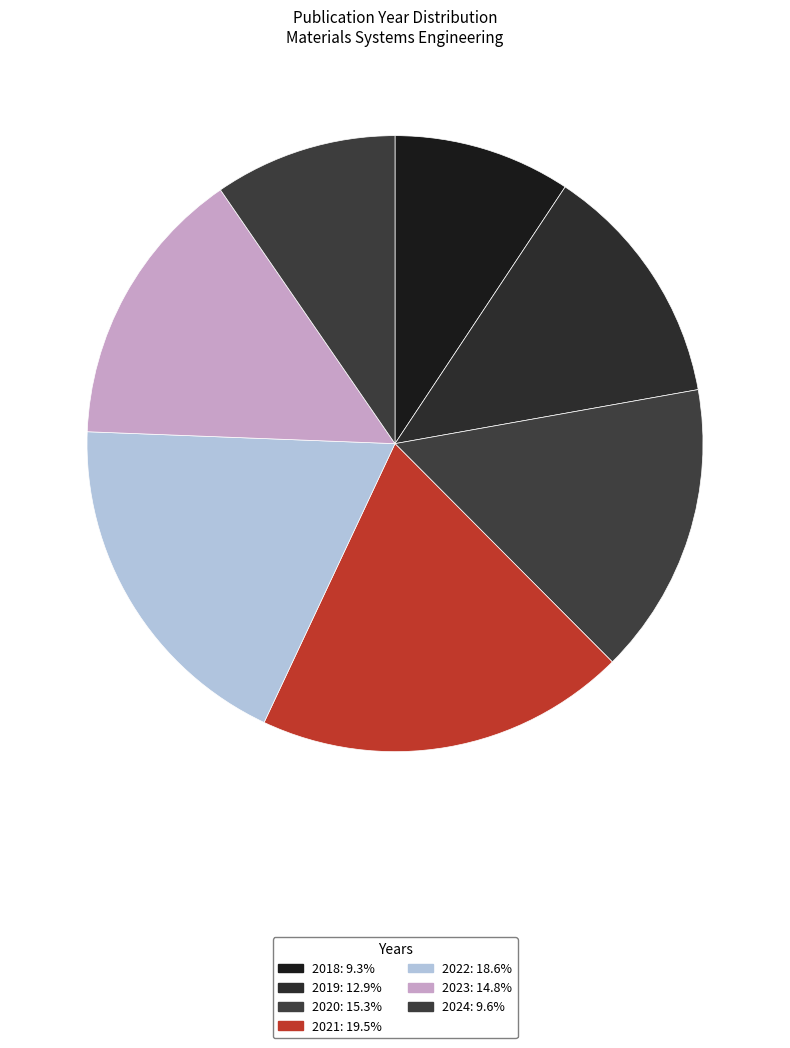

How many segments does this pie chart have?

7